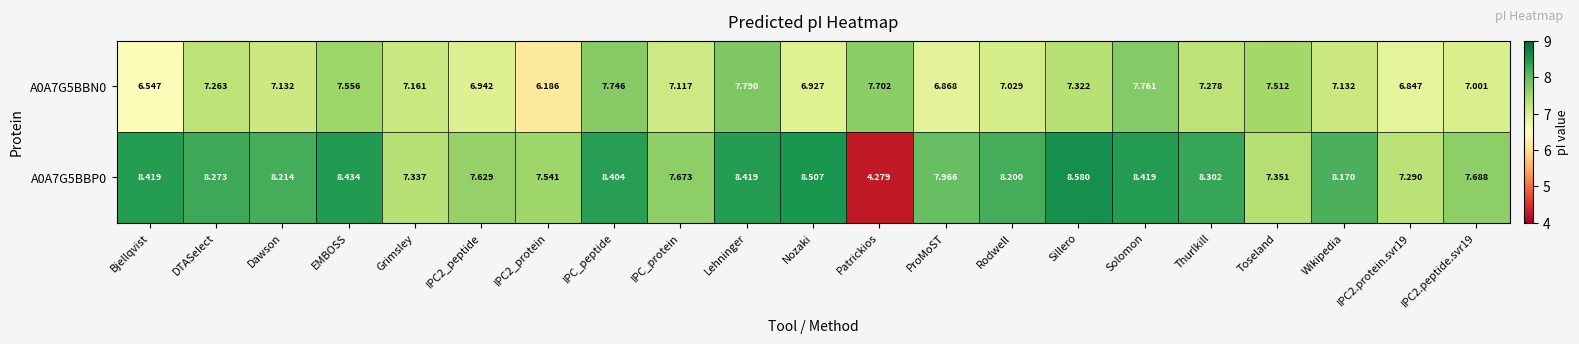

At Nozaki, list the series in order from largest to smallest.

A0A7G5BBP0, A0A7G5BBN0